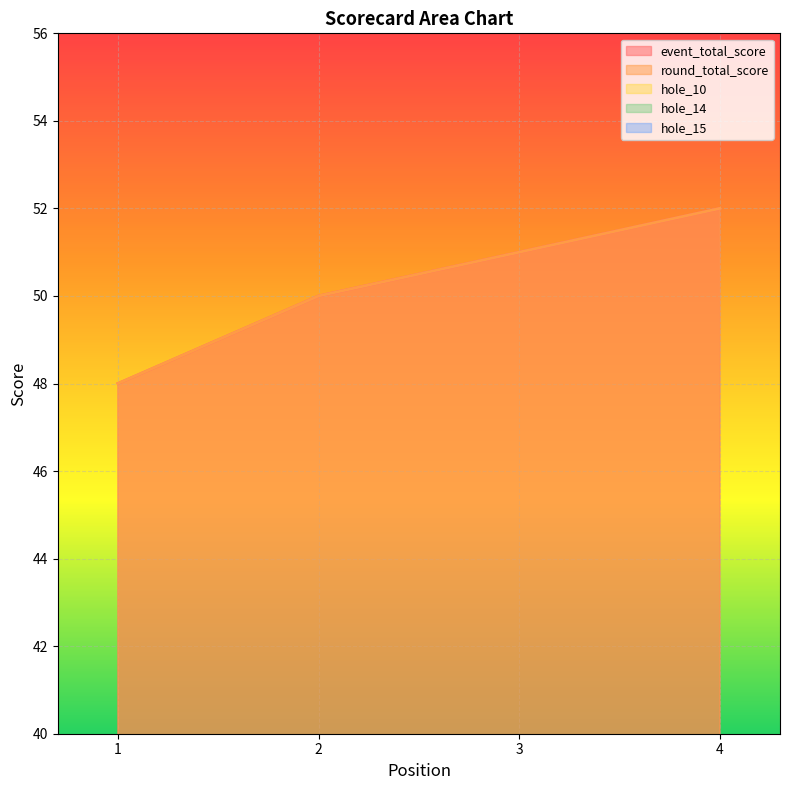

Count the number of data series in this chart.

5